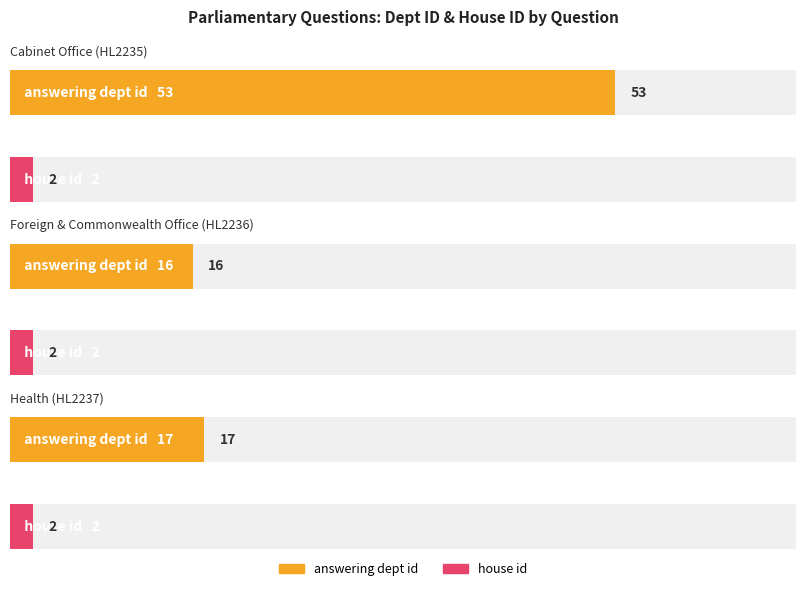

What is the minimum value for house id?

2